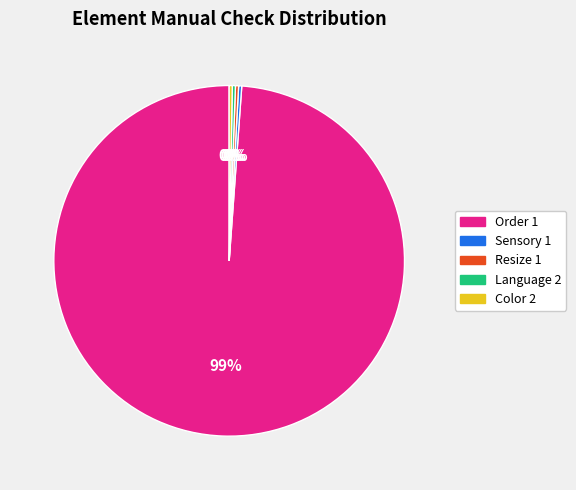

Which slice is the largest?

Order 1